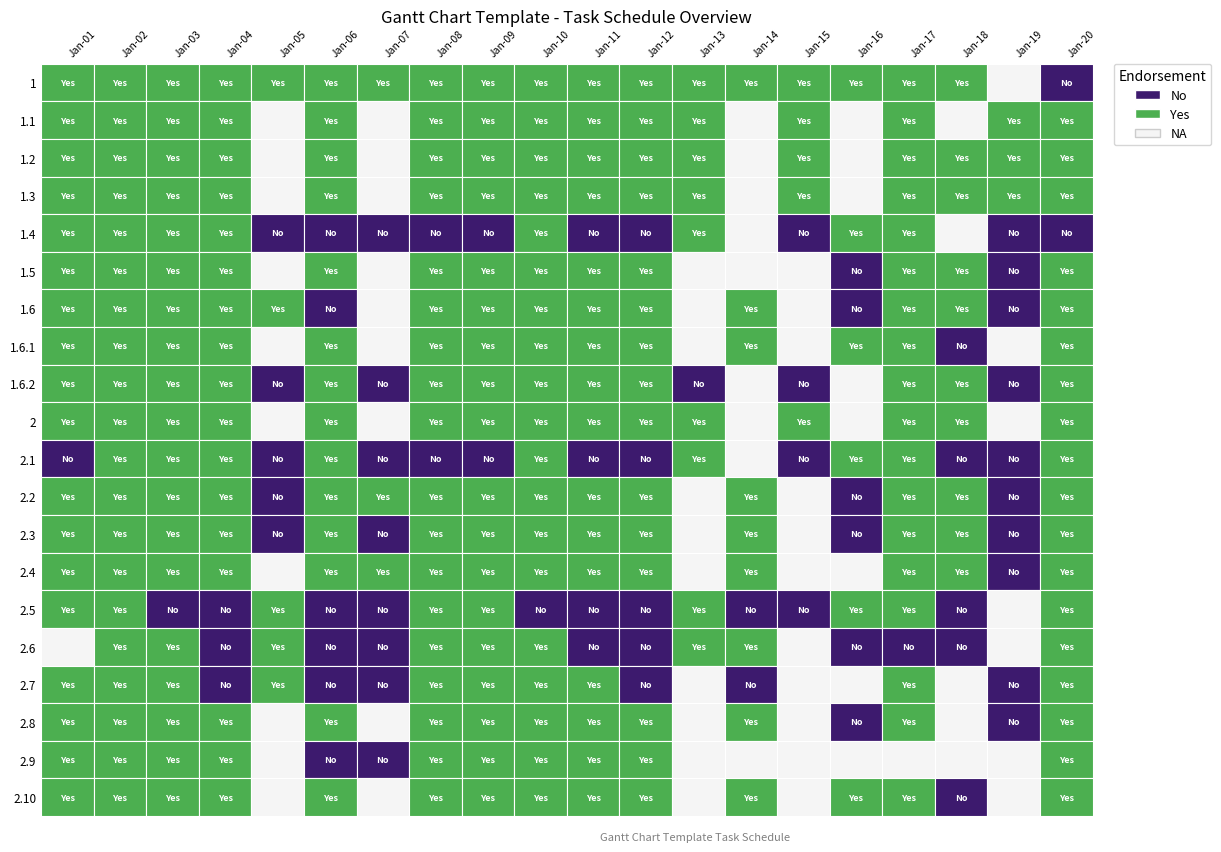

At which category is the sum across all series the highest?

1